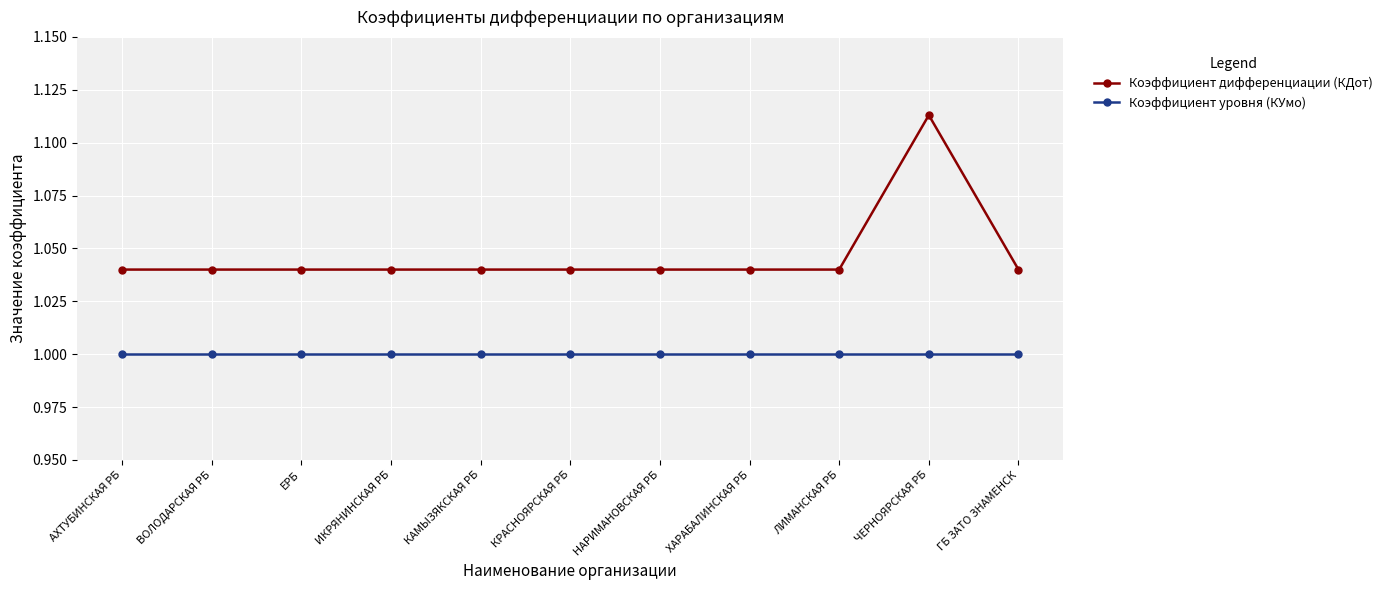

What is the label of the 6th point from the left?

КРАСНОЯРСКАЯ РБ